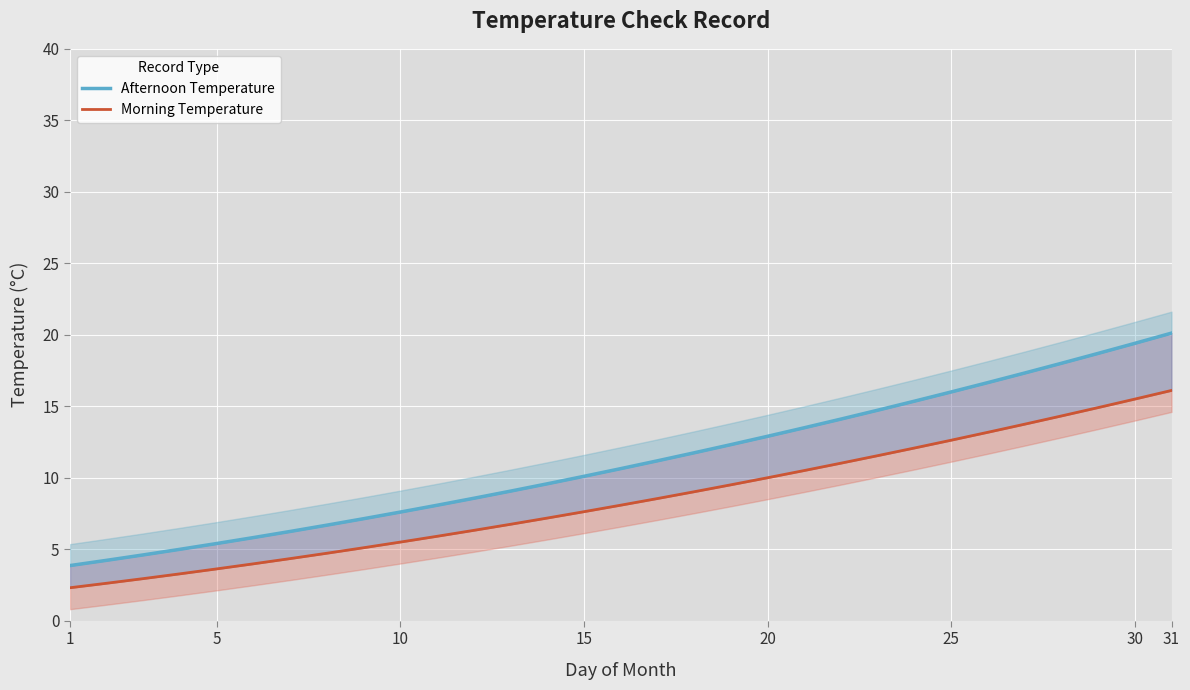

Rank the series by their average value, from highest to lowest.

Afternoon Temperature, Morning Temperature